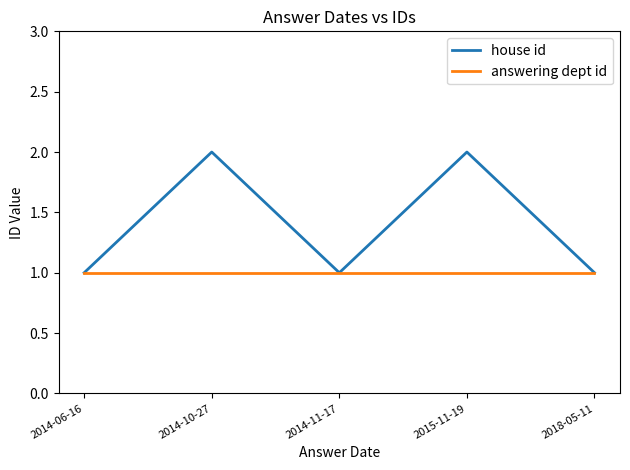

Which series has the largest total across all categories?

house id